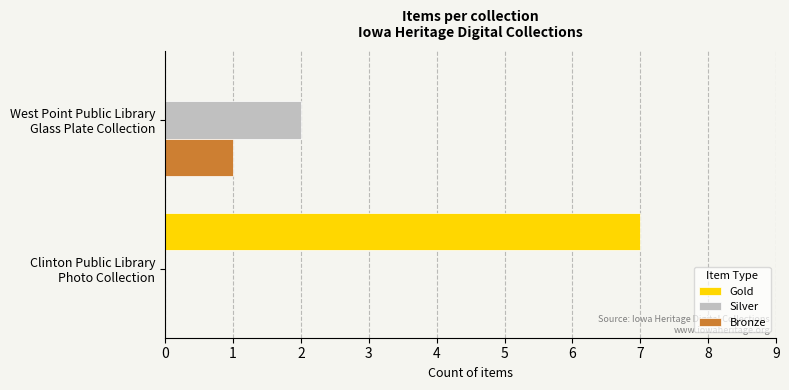

Which series has the largest total across all categories?

Gold